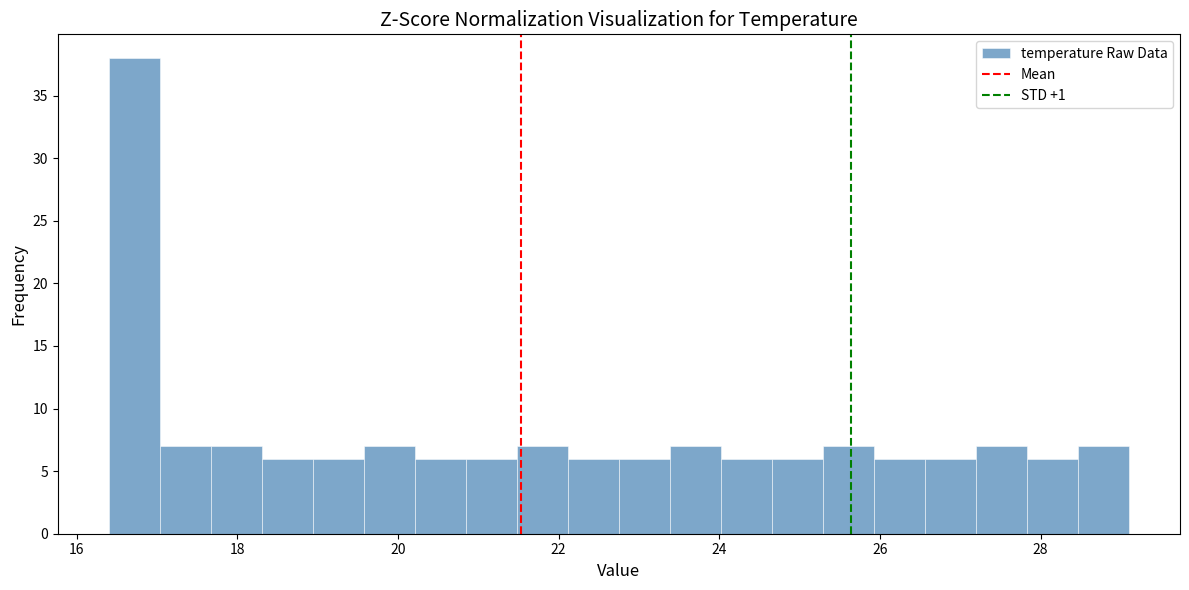

Read against the x-axis, roughly where is the centre of the tallest bar?

16.8